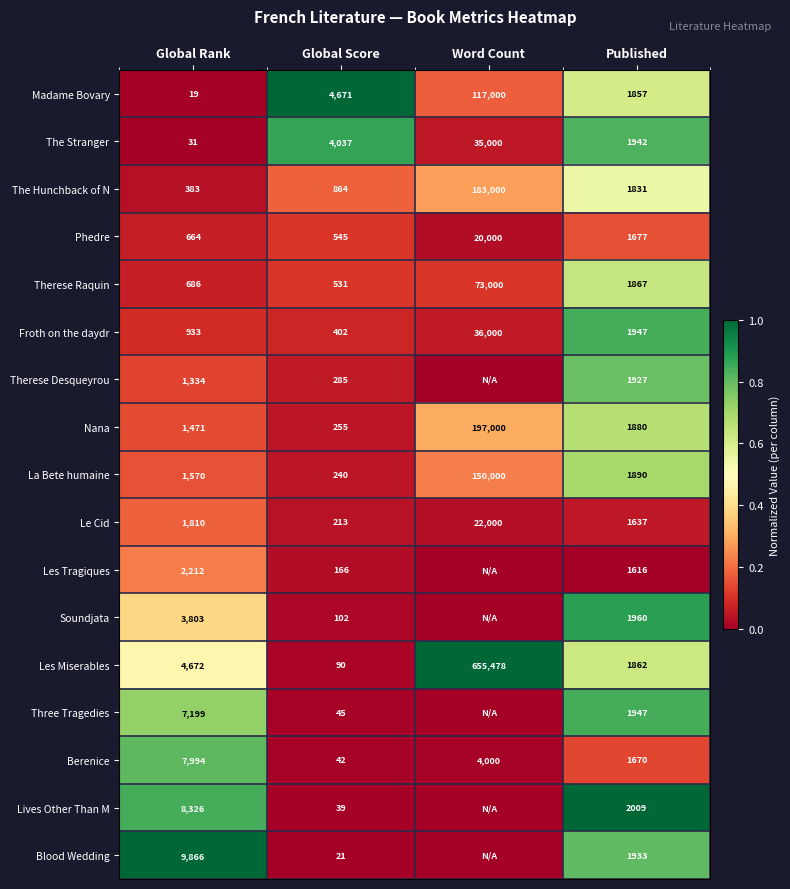

Where does the Therese Raquin series first go above 1867?

Word Count